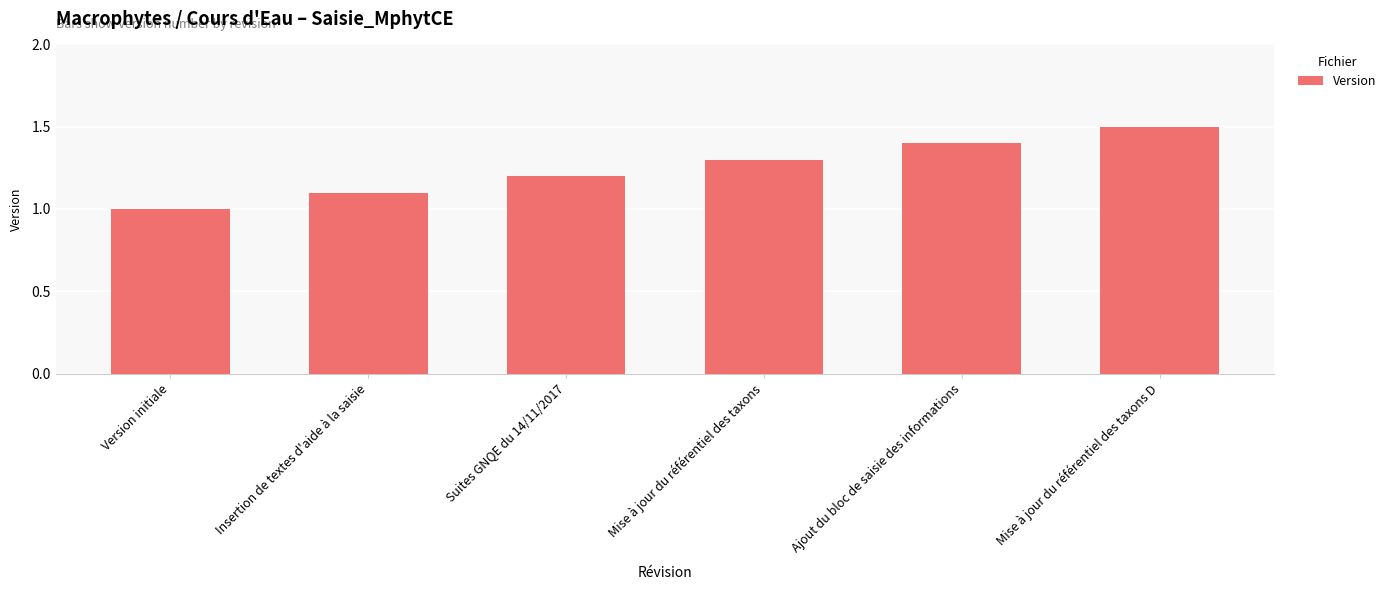

True or false: the data shows 0.3 at Suites GNQE du 14/11/2017.

False